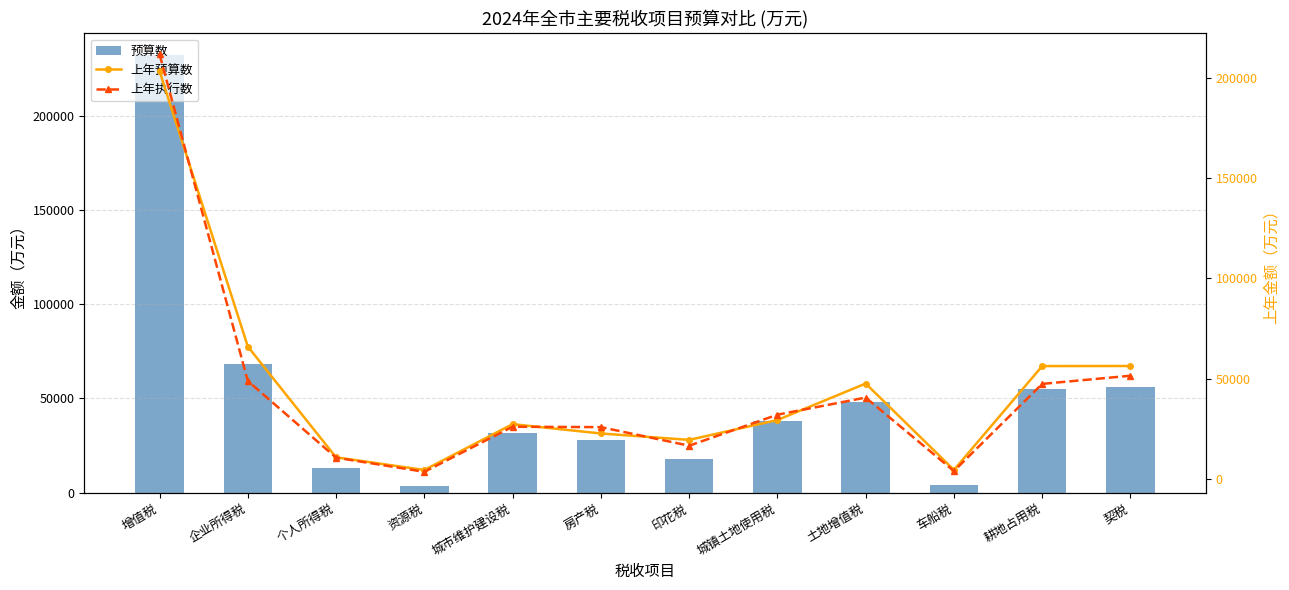

Reading right to left, what are all the values shown in this chart?

预算数: 契税=56000	耕地占用税=55200	车船税=4200	土地增值税=48000	城镇土地使用税=38000	印花税=18000	房产税=28000	城市维护建设税=31500	资源税=3800	个人所得税=13000	企业所得税=68000	增值税=232000
上年预算数: 契税=56280	耕地占用税=56251	车船税=4512	土地增值税=47530	城镇土地使用税=29373	印花税=19469	房产税=22667	城市维护建设税=27309	资源税=4483	个人所得税=10773	企业所得税=65988	增值税=203190
上年执行数: 契税=51435	耕地占用税=47372	车船税=3955	土地增值税=40557	城镇土地使用税=32024	印花税=16575	房产税=25833	城市维护建设税=26023	资源税=3560	个人所得税=10626	企业所得税=48820	增值税=211638